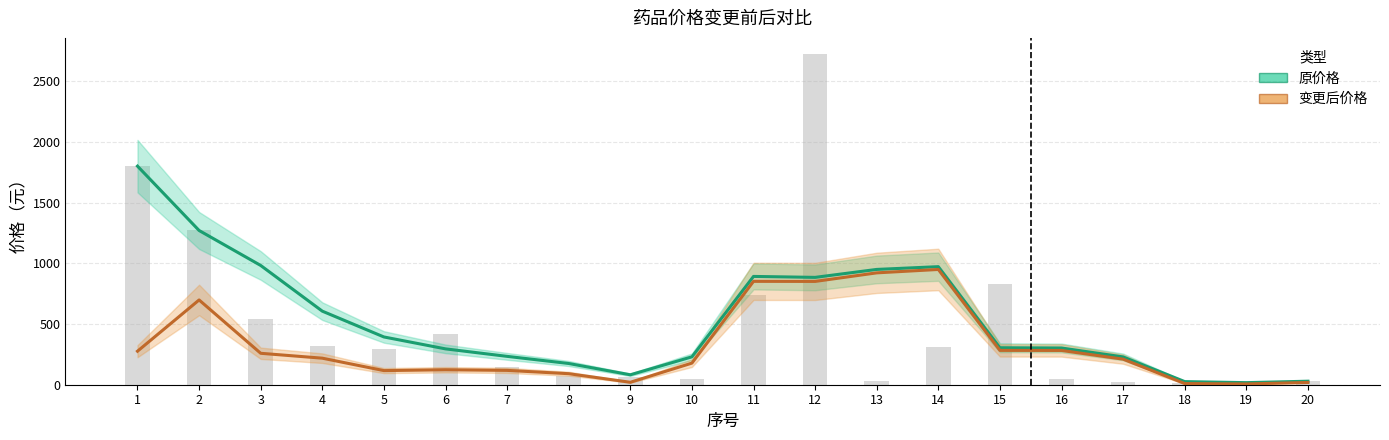

At which label is 原价格 closest to 908?

11